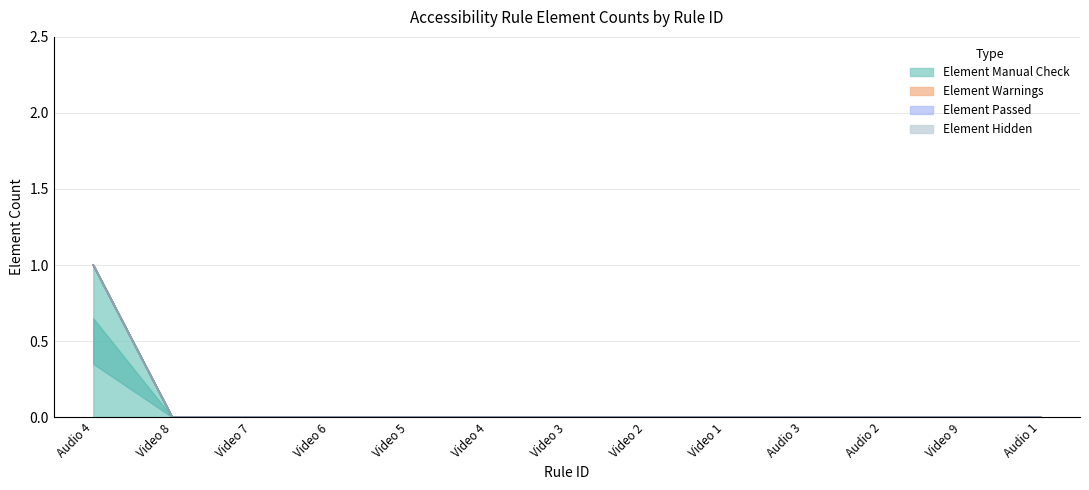

Which series has the largest total across all categories?

Element Manual Check